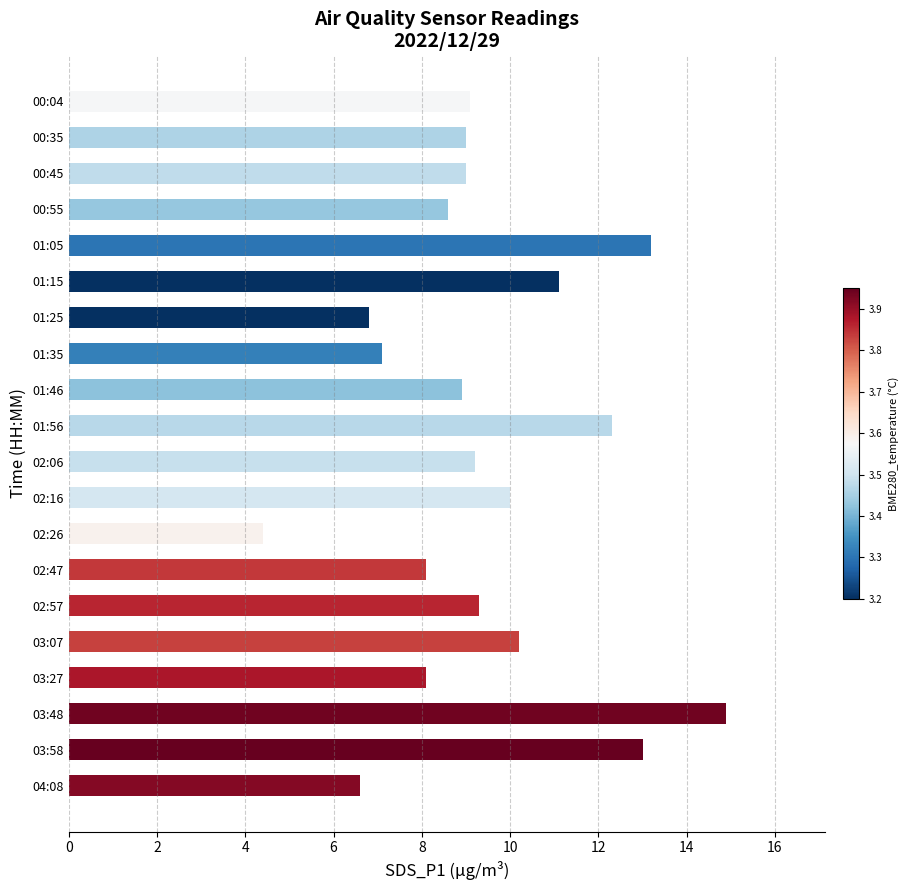

What value does the data have at 01:25?

6.8